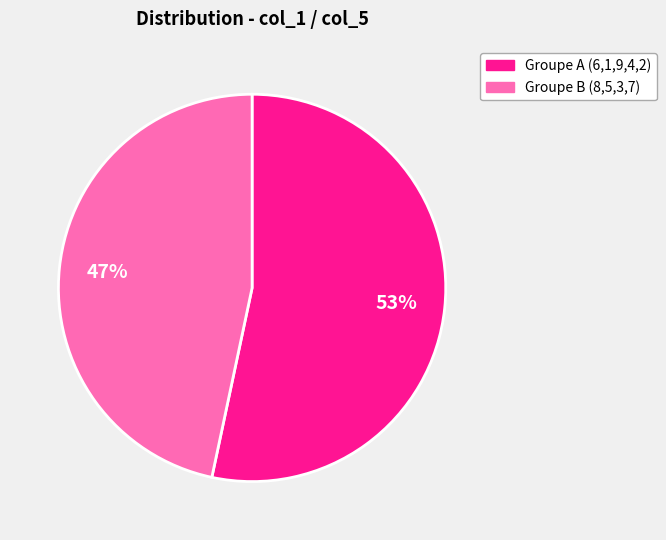

To the nearest percent, what is the average slice percentage?

50%